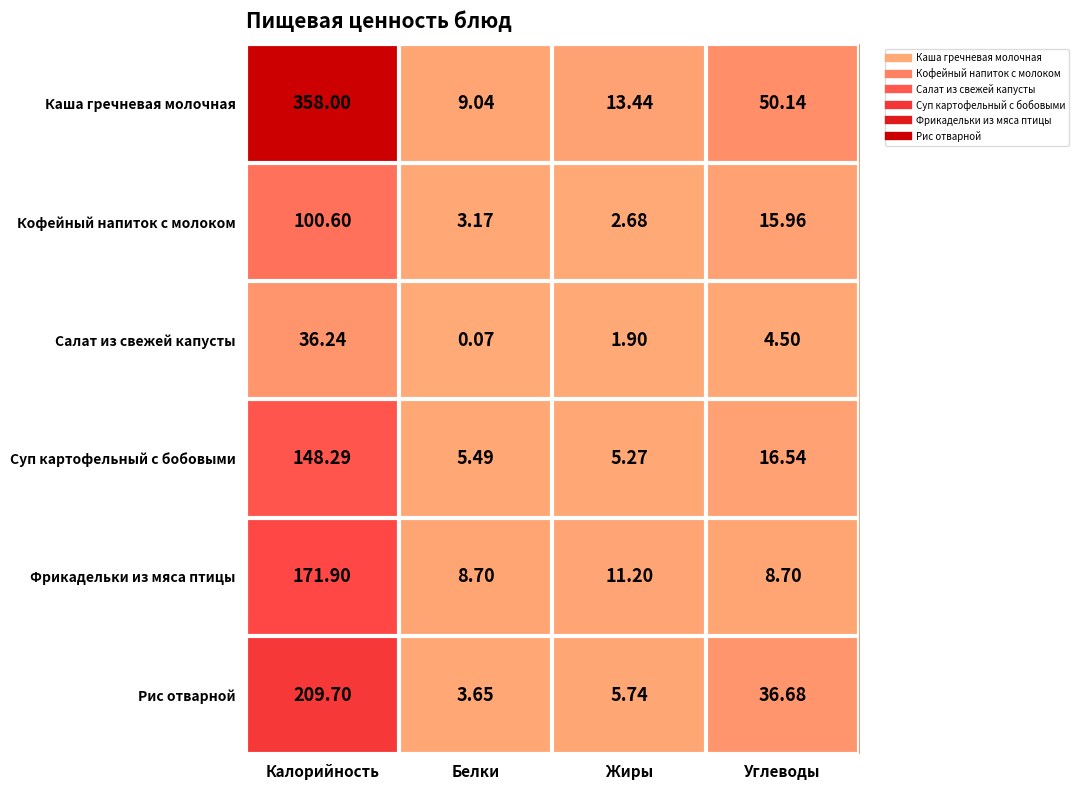

At how many categories does at least one series exceed 100?

1